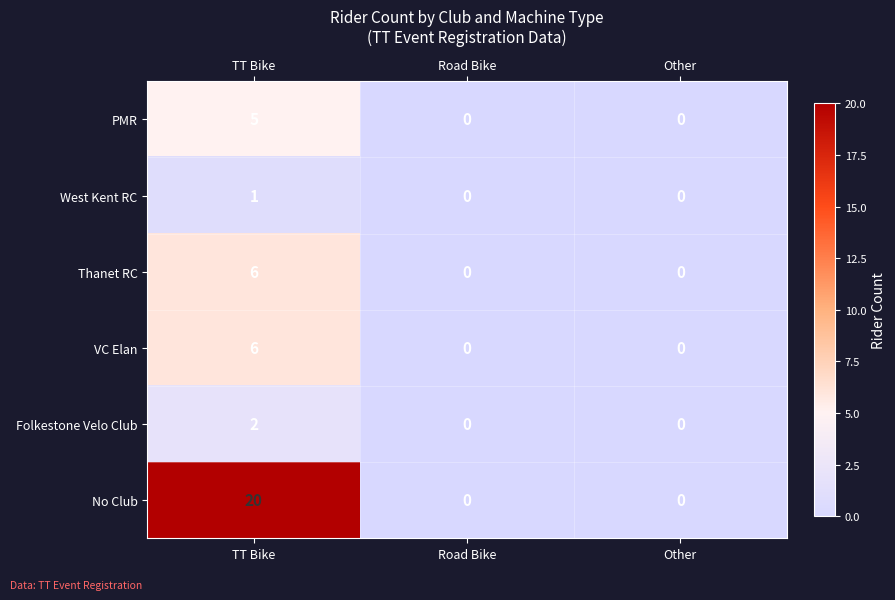

What is the maximum value shown in the chart?

20